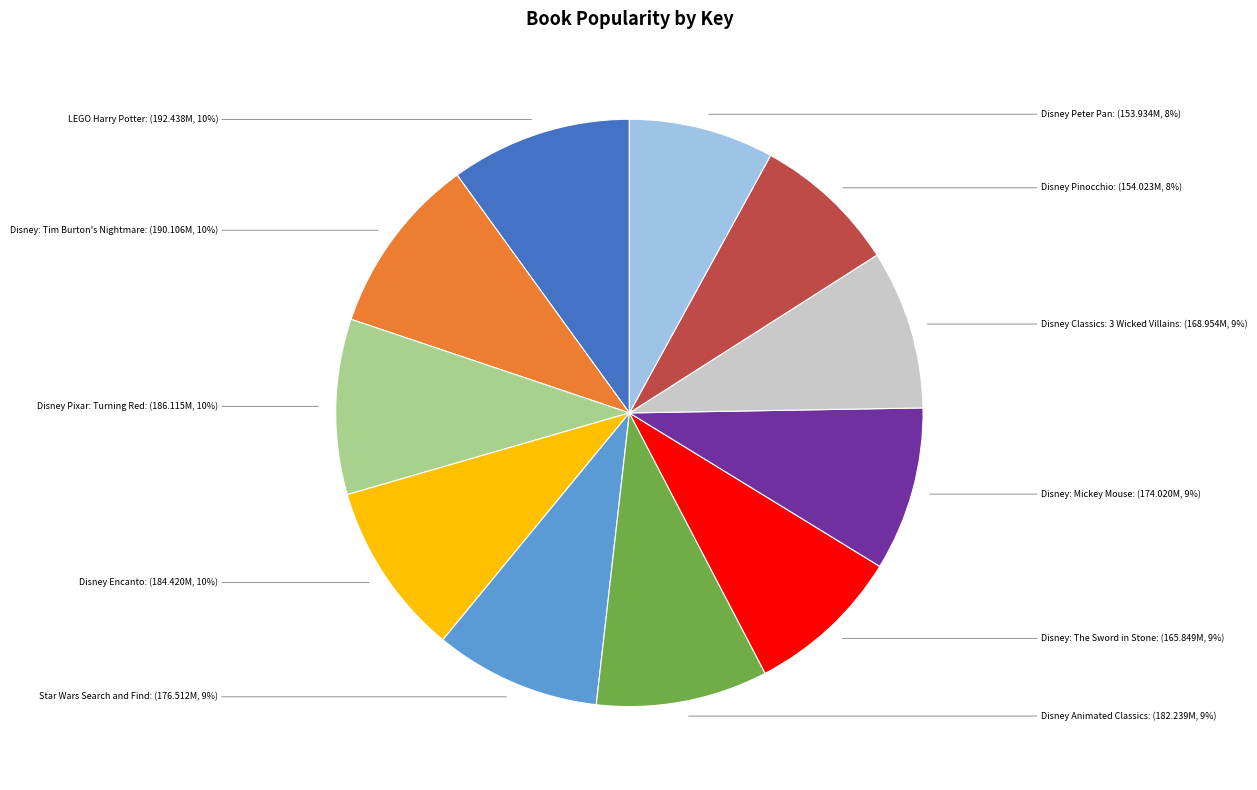

To the nearest percent, what is the average slice percentage?

9%